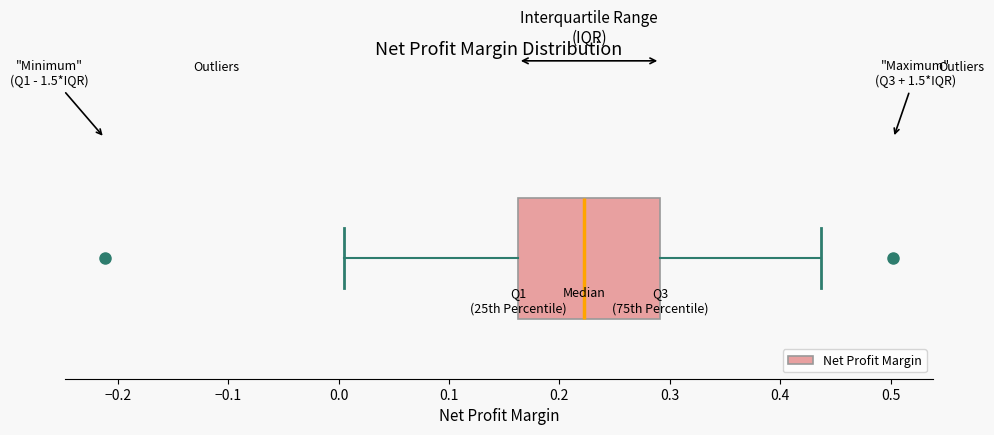

Read this box plot against the x-axis: the position of the median line, the range covered by the box, and the ends of both whiskers. The values are not printed on the chart, so give them approximately, as read against the axis.

median 0.22, box 0.16 to 0.29, whiskers 0.01 to 0.44